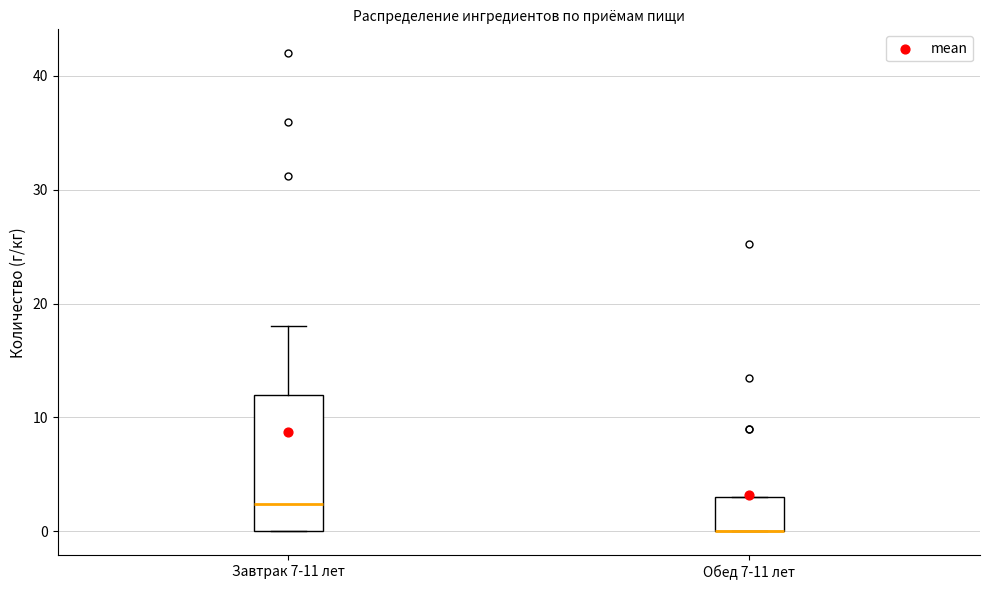

Reading left to right, transcribe this box plot: for each box, give where its median line is, the range the box spans, and where its two whiskers end, as read against the y-axis. The values are not printed on the chart, so give them approximately, as read against the axis.

Завтрак 7-11 лет: median 2, box 0 to 12, whiskers 0 to 18
Обед 7-11 лет: median 0 (drawn on the box's lower edge), box 0 to 3, whiskers 0 to 3